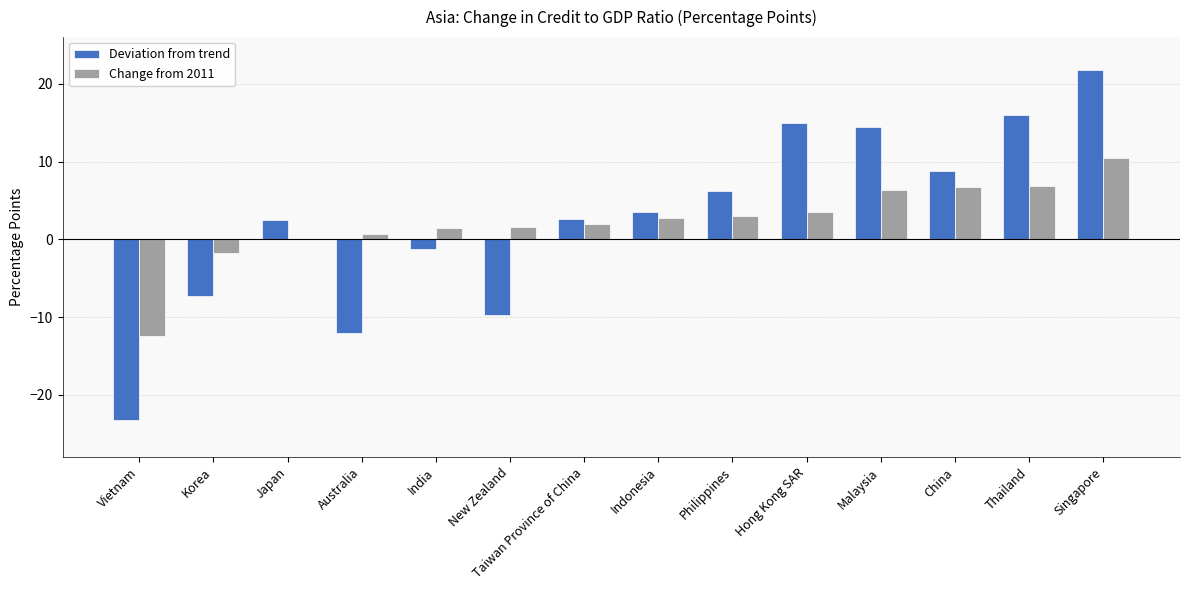

Are the bars horizontal?

No